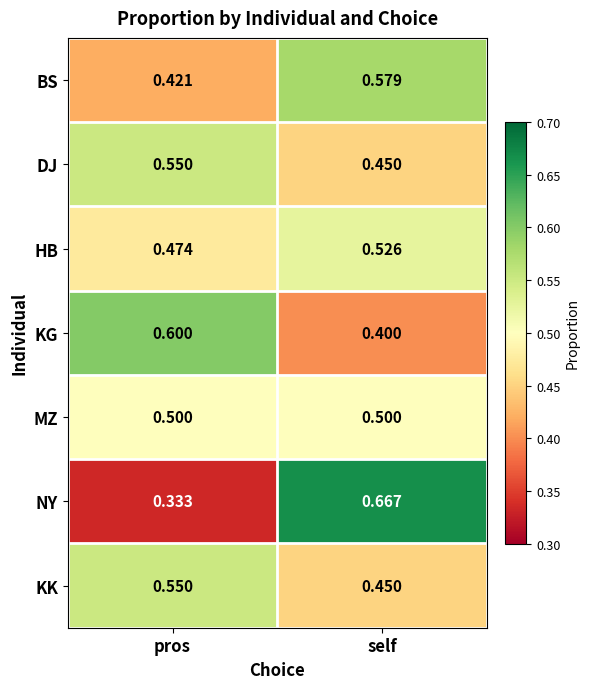

At which label is BS closest to 0?

pros